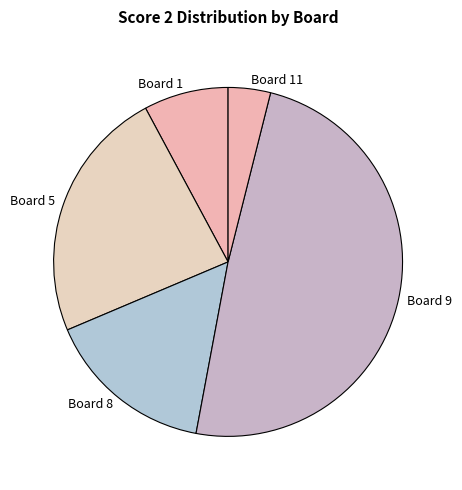

Approximately how many times larger is the value at Board 1 compared to Board 5?

0.3